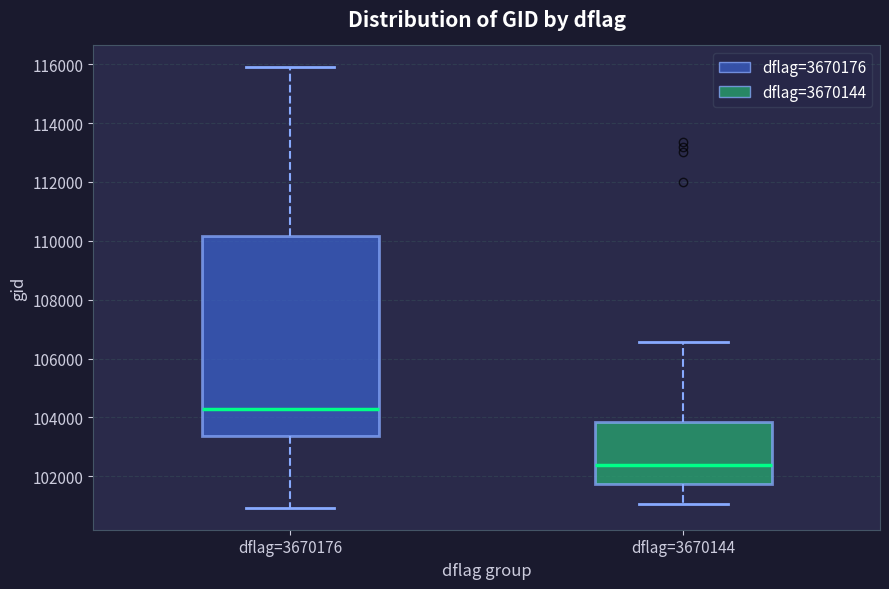

Where is the lower edge of the box for dflag=3670176 on the y-axis? The values are not printed on the chart, so give them approximately, as read against the axis.

103400